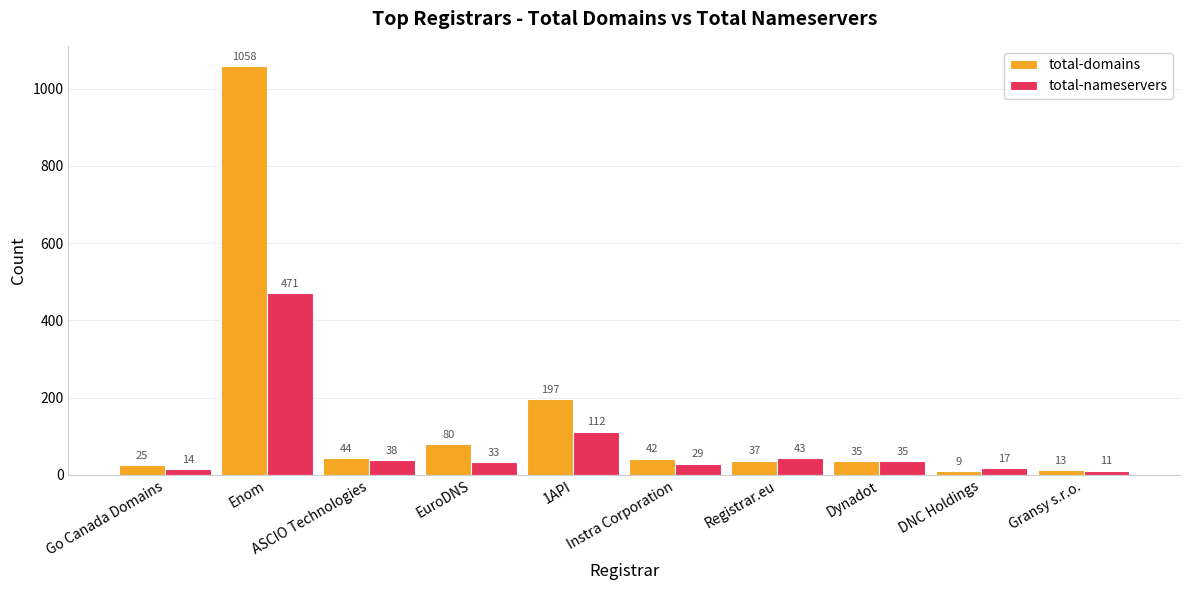

At which label does total-domains first exceed 42?

Enom